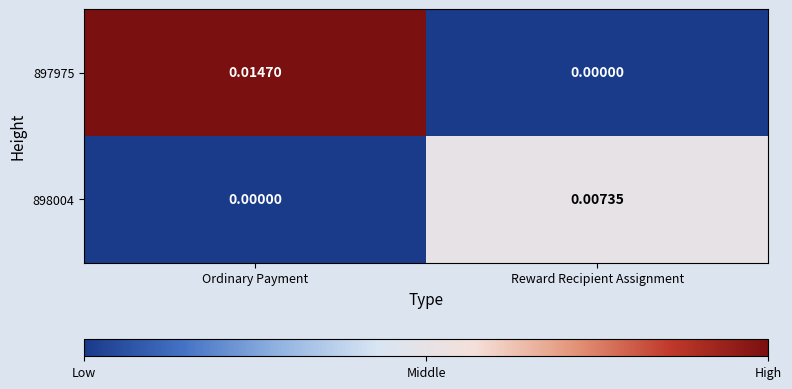

List the labels in order of 897975 value, smallest first.

Reward Recipient Assignment, Ordinary Payment